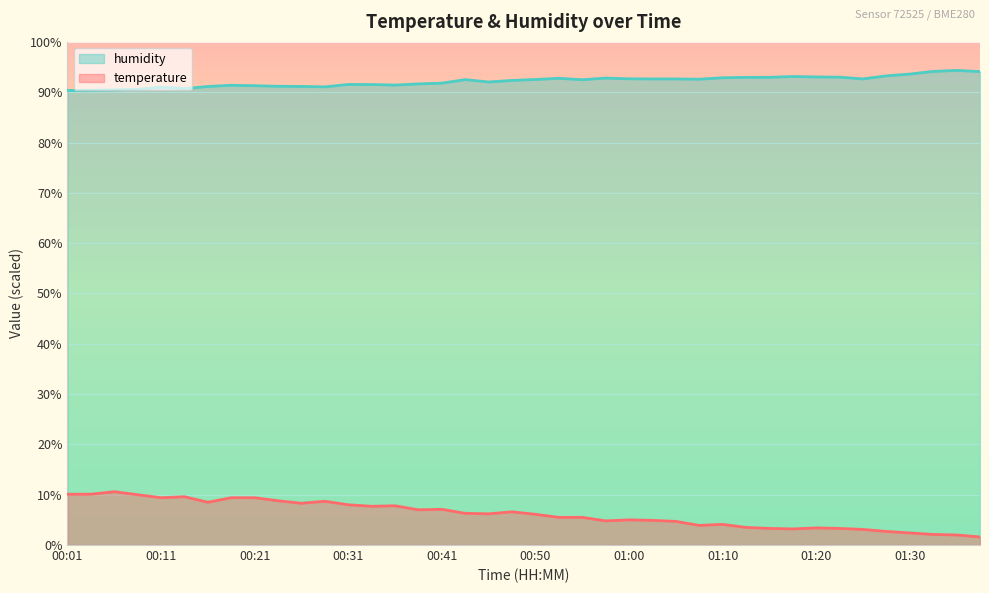

List the series in order of their peak value, highest first.

humidity, temperature